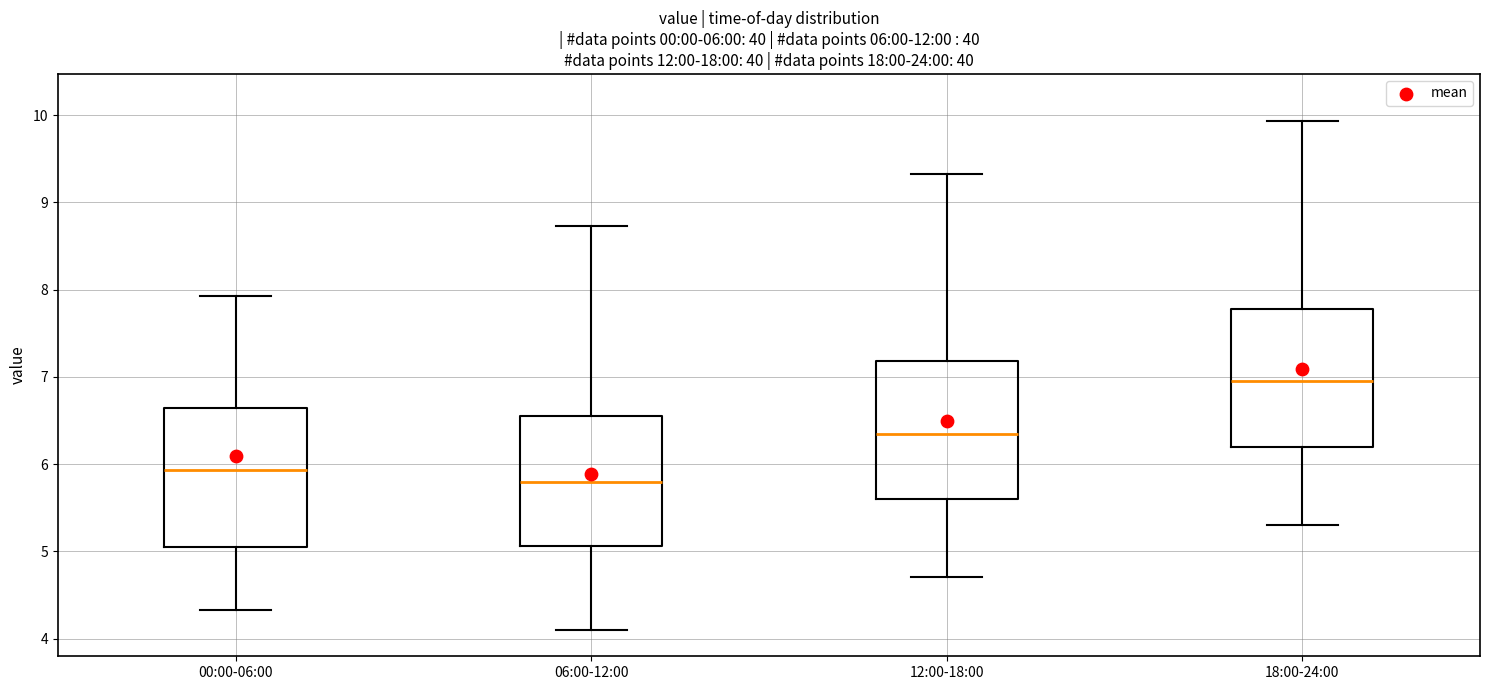

Which box has the highest median line?

18:00-24:00